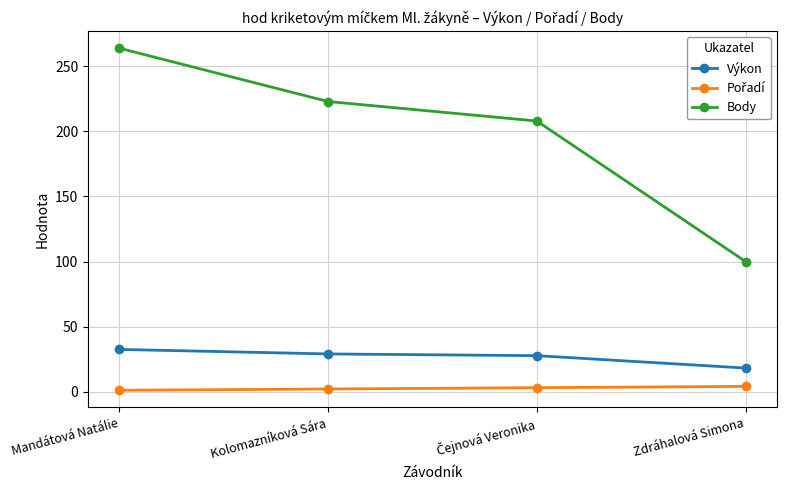

Which series has the widest spread of values?

Body